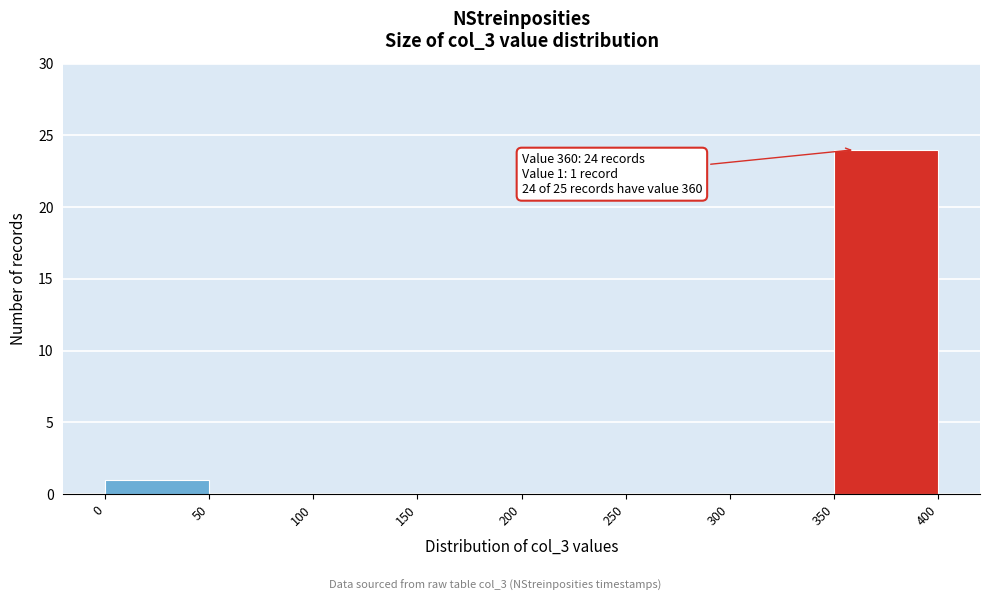

Over which range of the x-axis is the bar tallest?

350 to 400